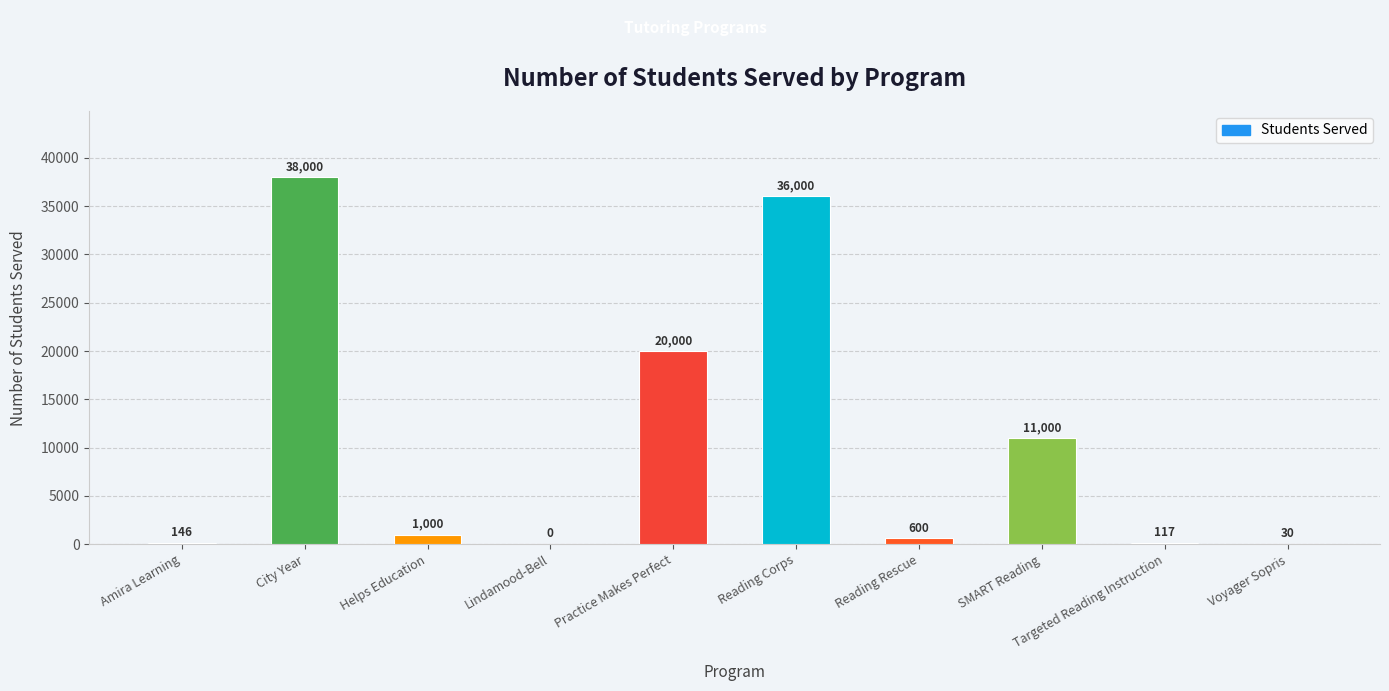

What is the maximum value shown in the chart?

38000